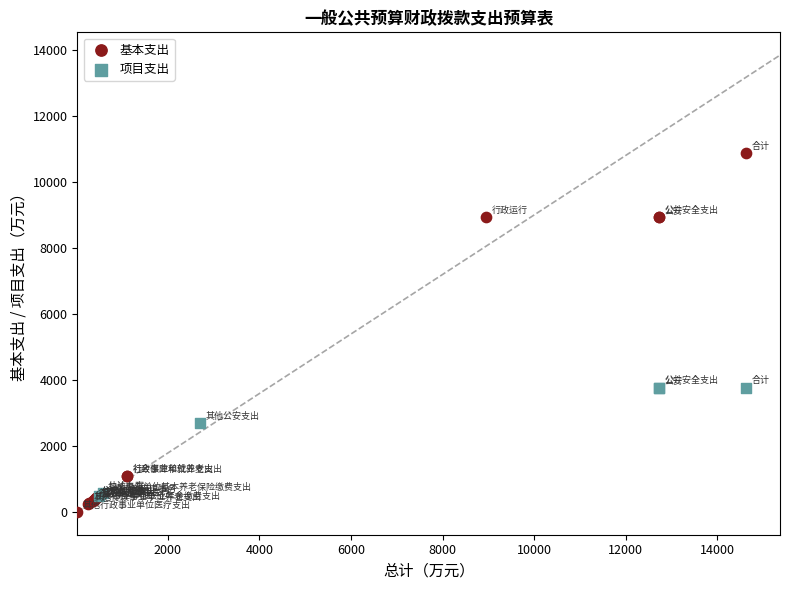

What are all the series names shown in the legend?

基本支出, 项目支出